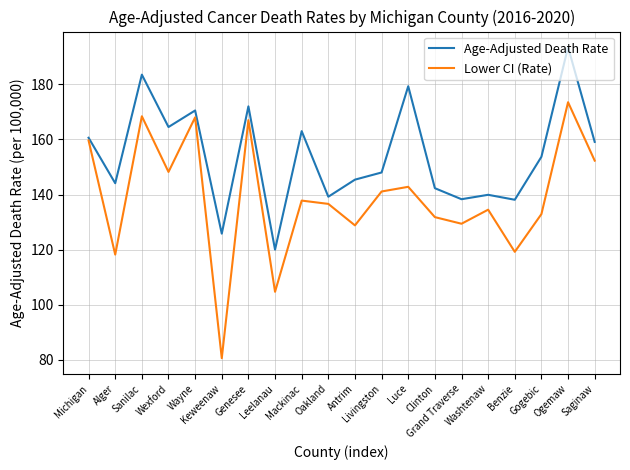

True or false: Lower CI (Rate) and Age-Adjusted Death Rate cross at least once.

False